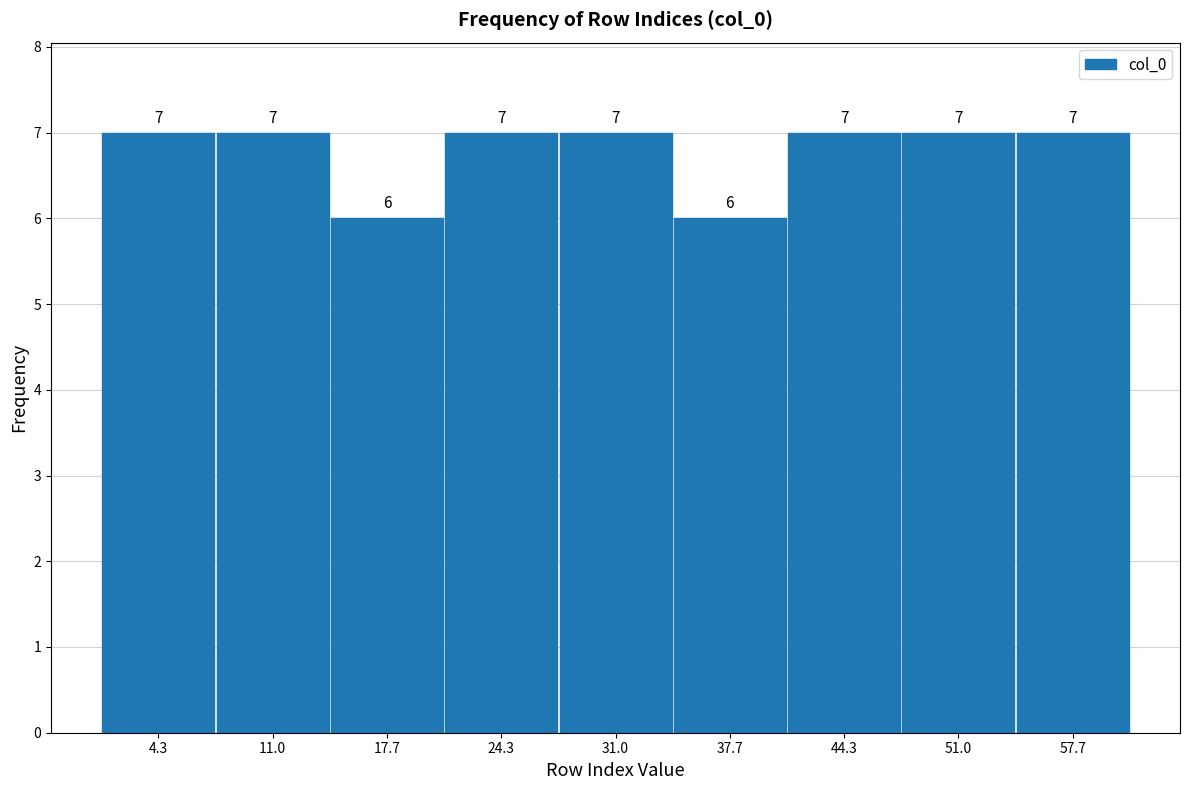

Reading left to right, list every bar in this chart as the range it spans on the x-axis followed by its height. The bar edges are not printed on the chart, so give them approximately, as read against the axis.

1 to 8: 7
8 to 14: 7
14 to 21: 6
21 to 28: 7
28 to 34: 7
34 to 41: 6
41 to 48: 7
48 to 54: 7
54 to 61: 7